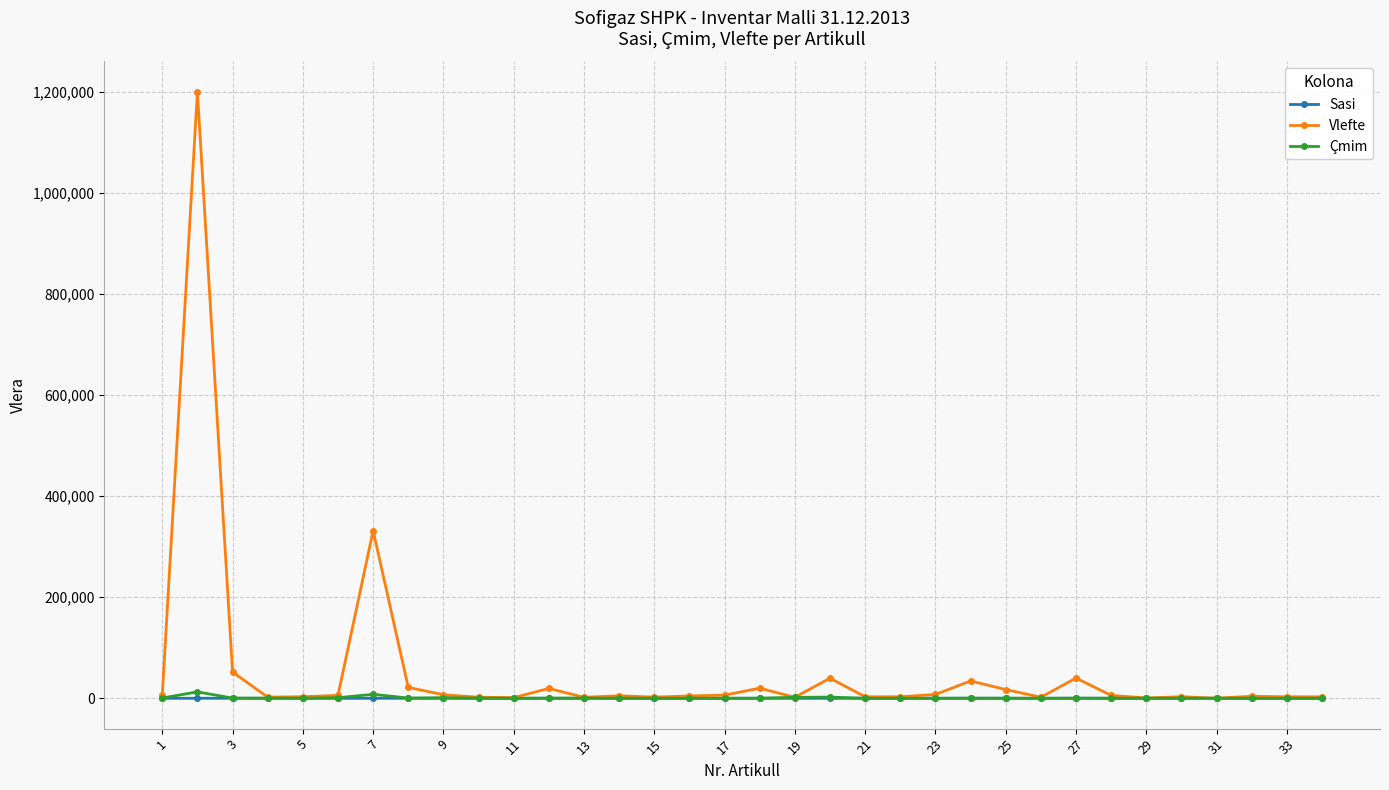

Which series has the widest spread of values?

Vlefte